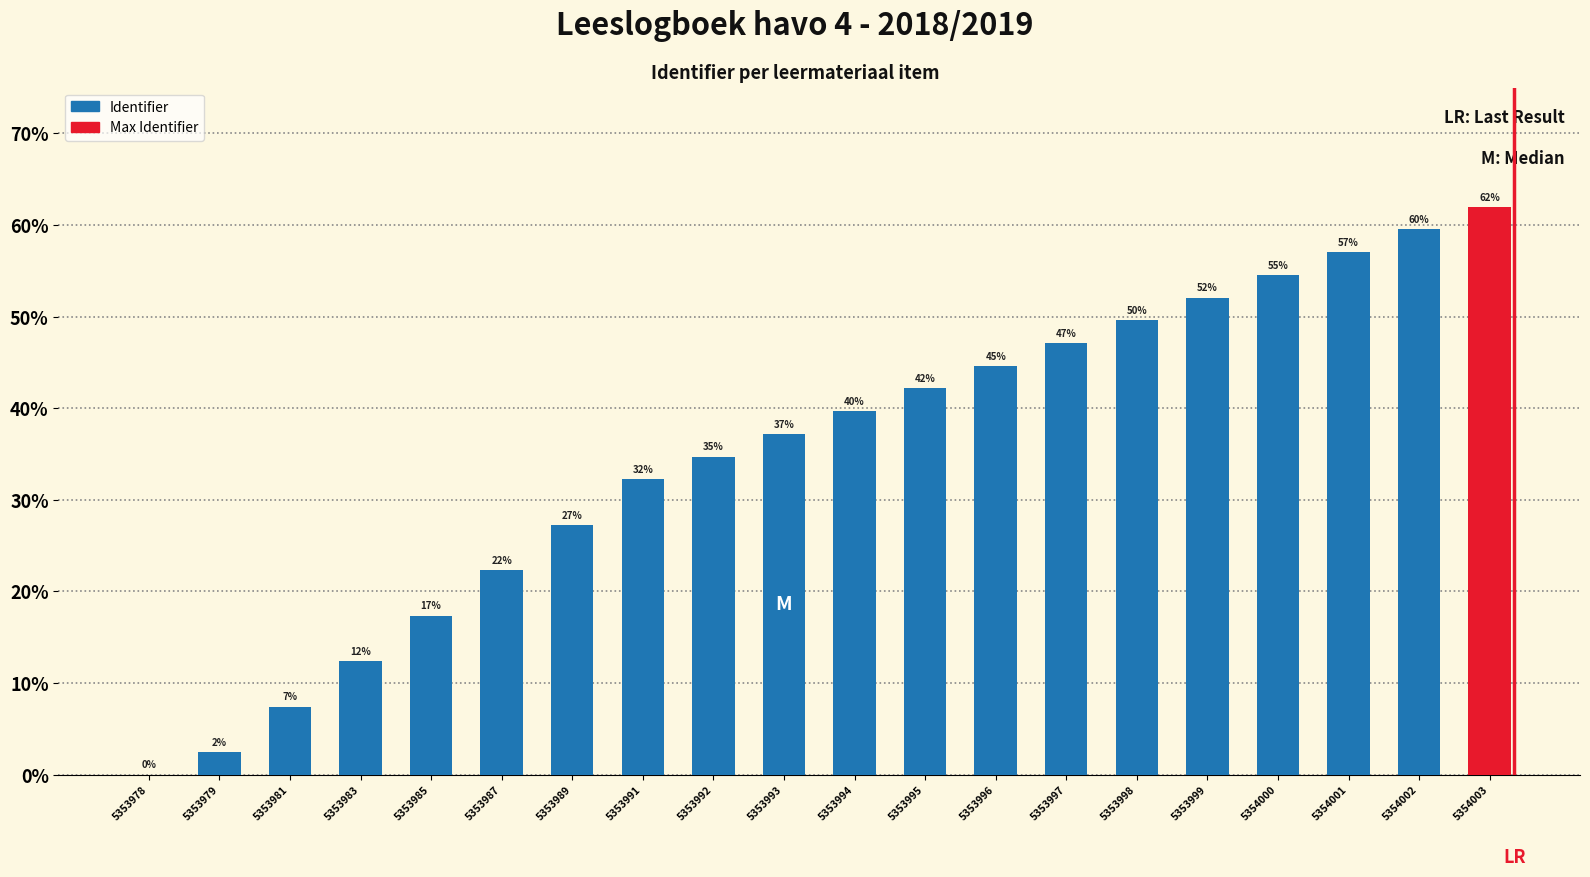

How many bars are there in total?

20